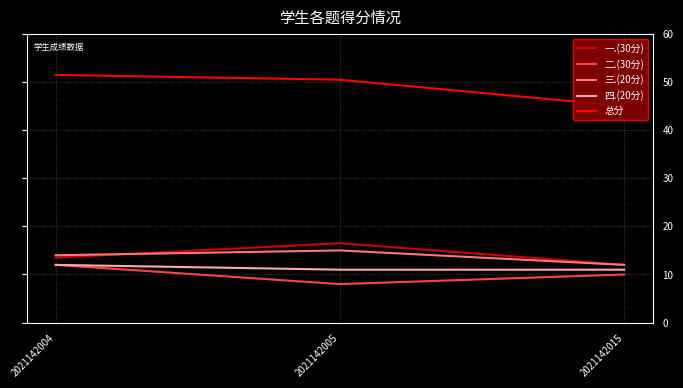

List the series in order of their peak value, lowest first.

二.(30分), 四.(20分), 三.(20分), 一.(30分), 总分